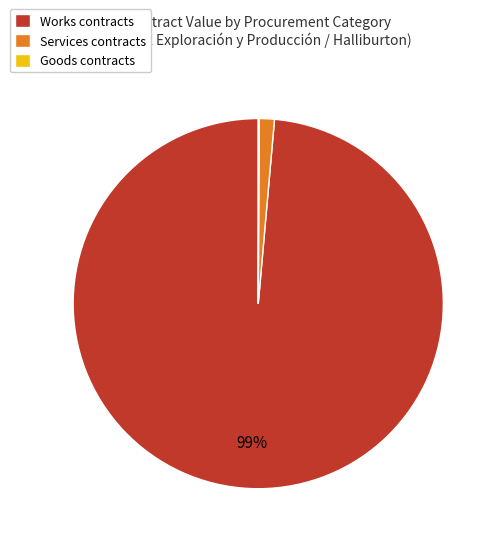

Which category has the biggest portion of the pie?

Works contracts